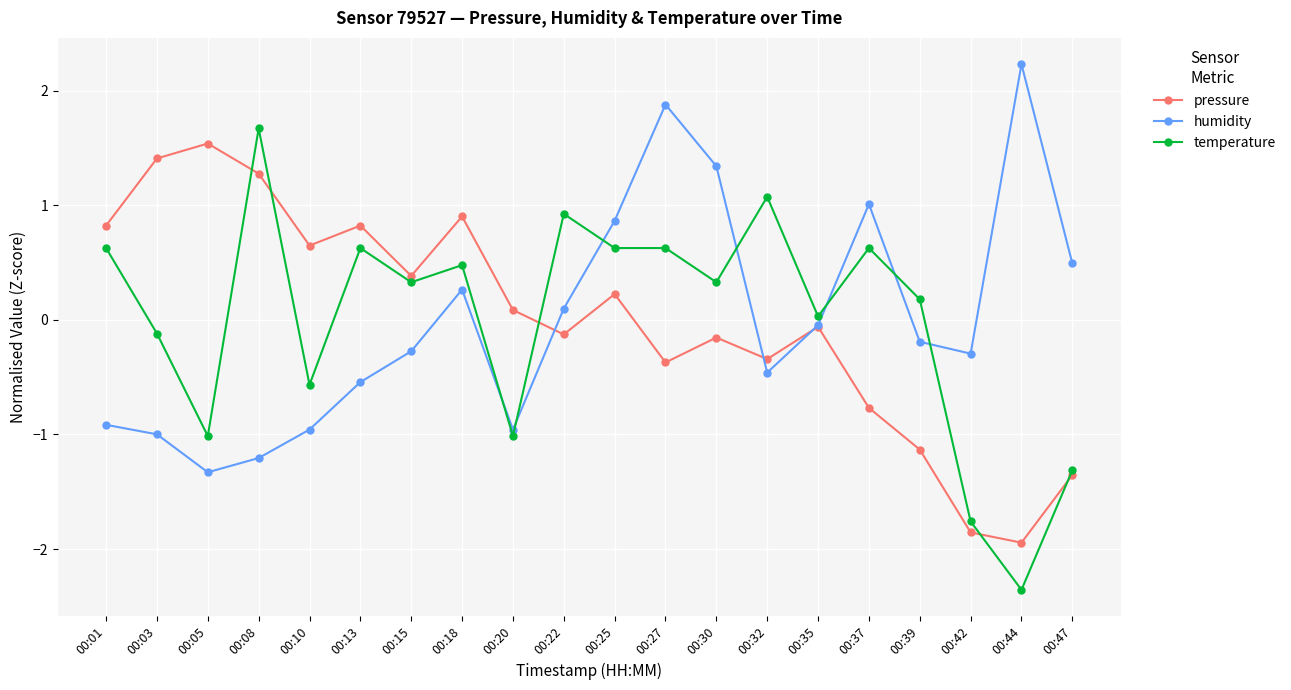

True or false: temperature and humidity intersect in this chart.

True